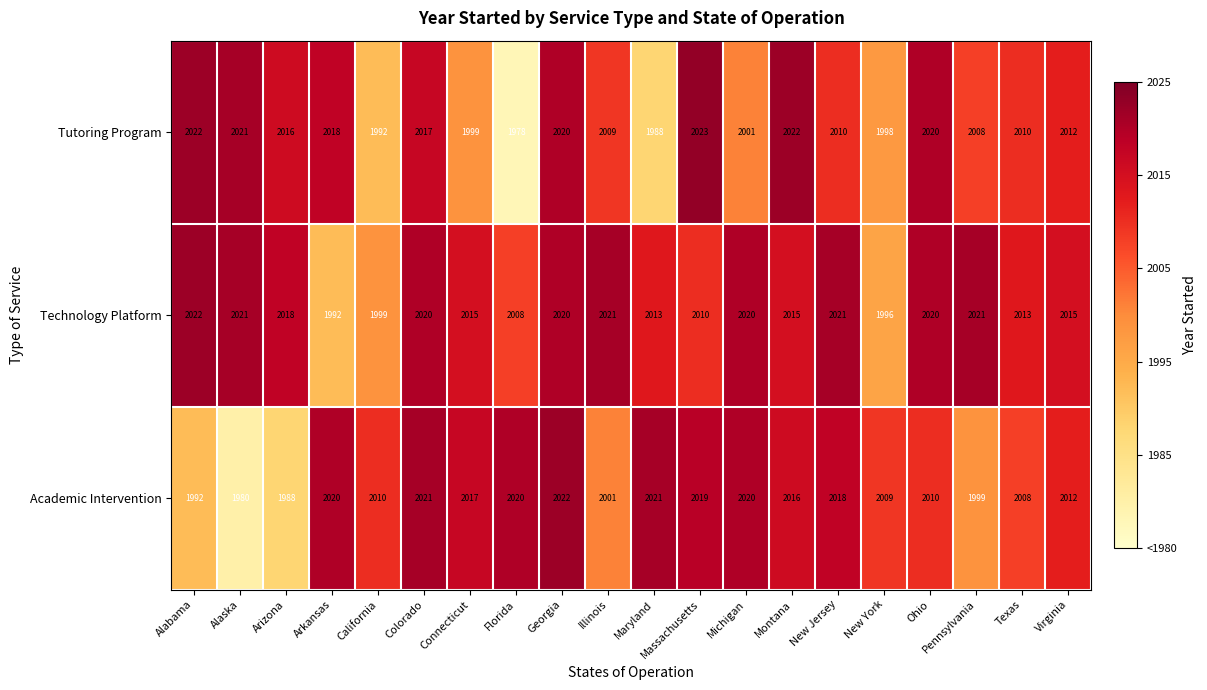

Where does the Technology Platform series first go above 2018?

Alabama